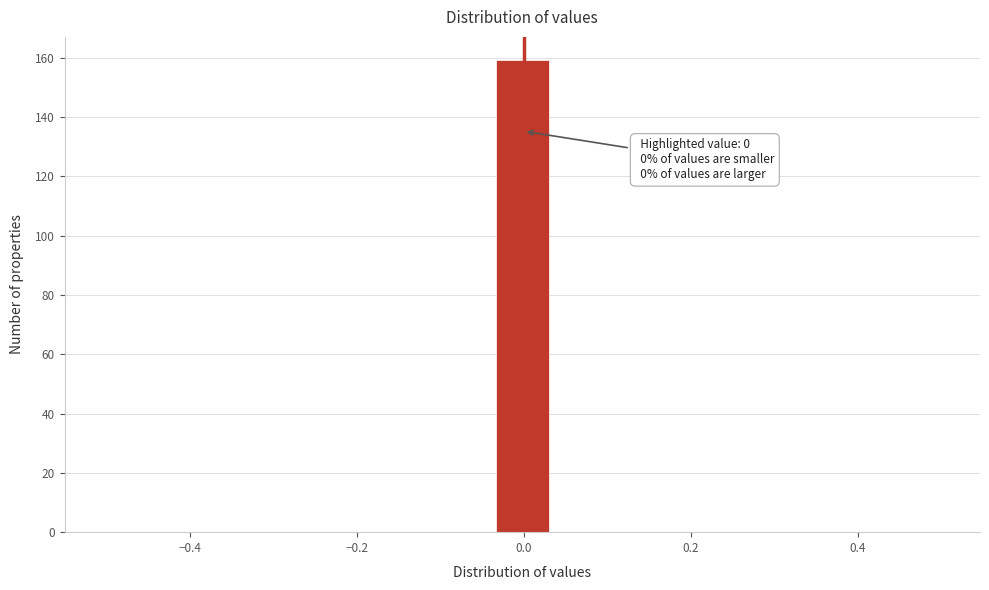

Read against the x-axis, roughly where is the centre of the tallest bar?

0.00